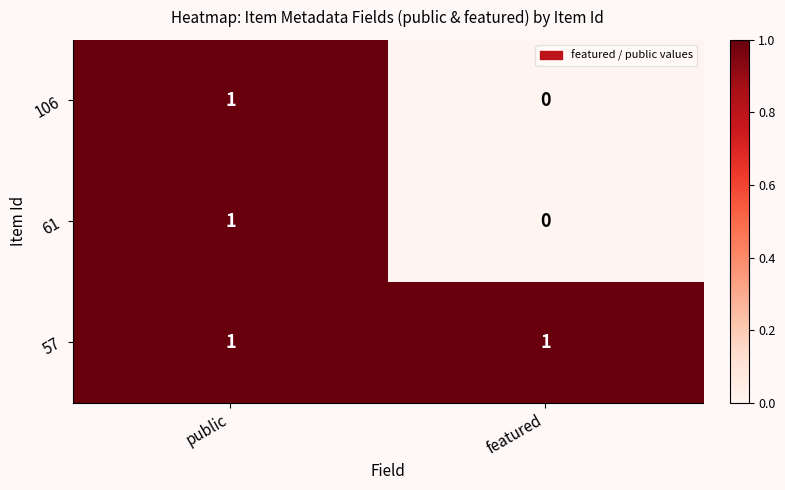

True or false: 61 has a value of 0 at featured.

True